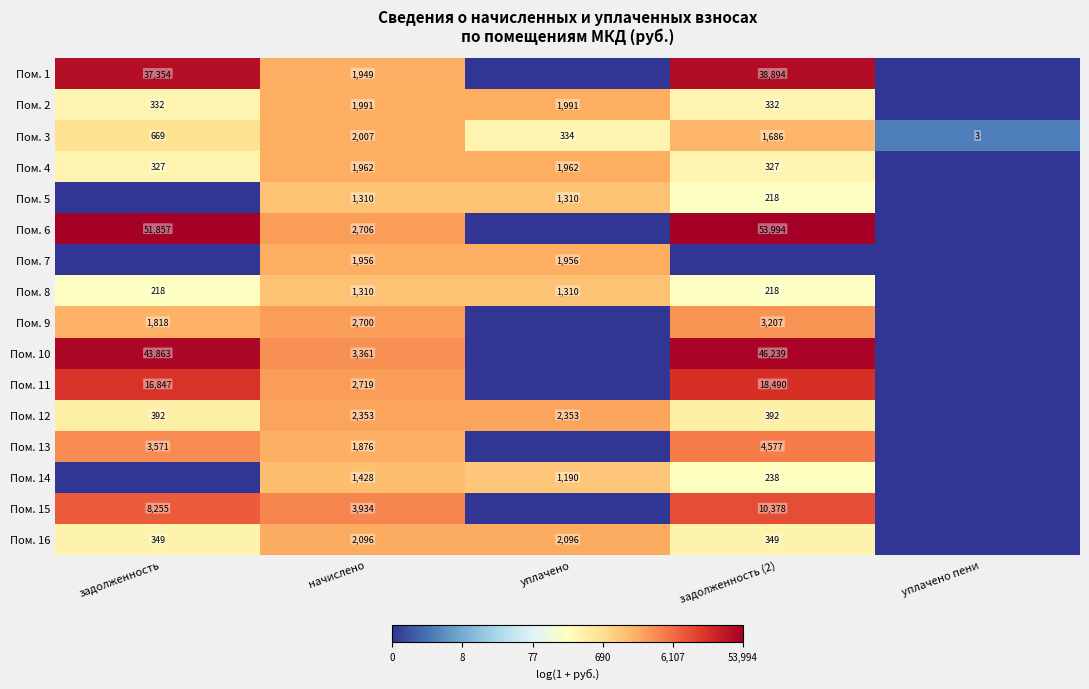

What is the sum of the Пом. 2 values at начислено and уплачено?

3982